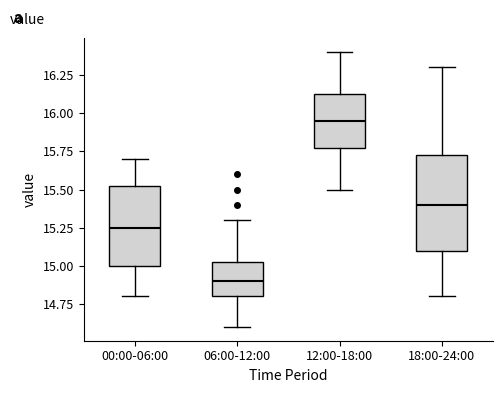

Reading left to right, transcribe this box plot: for each box, give where its median line is, the range the box spans, and where its two whiskers end, as read against the y-axis. The values are not printed on the chart, so give them approximately, as read against the axis.

00:00-06:00: median 15.25, box 15.00 to 15.55, whiskers 14.80 to 15.70
06:00-12:00: median 14.90, box 14.80 to 15.05, whiskers 14.60 to 15.30
12:00-18:00: median 15.95, box 15.80 to 16.15, whiskers 15.50 to 16.40
18:00-24:00: median 15.40, box 15.10 to 15.75, whiskers 14.80 to 16.30